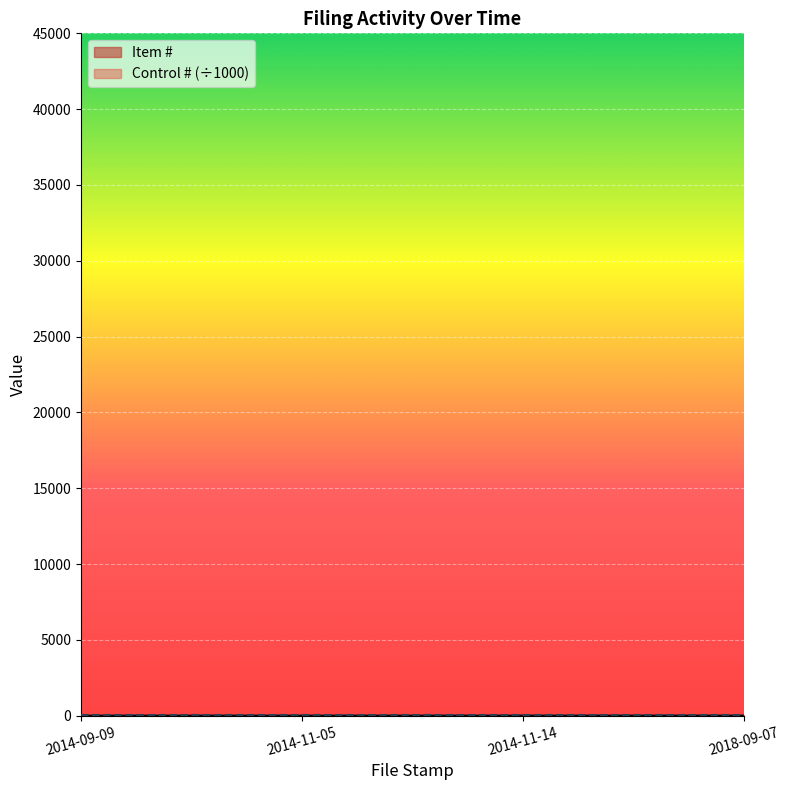

What is the sum of all values?

10